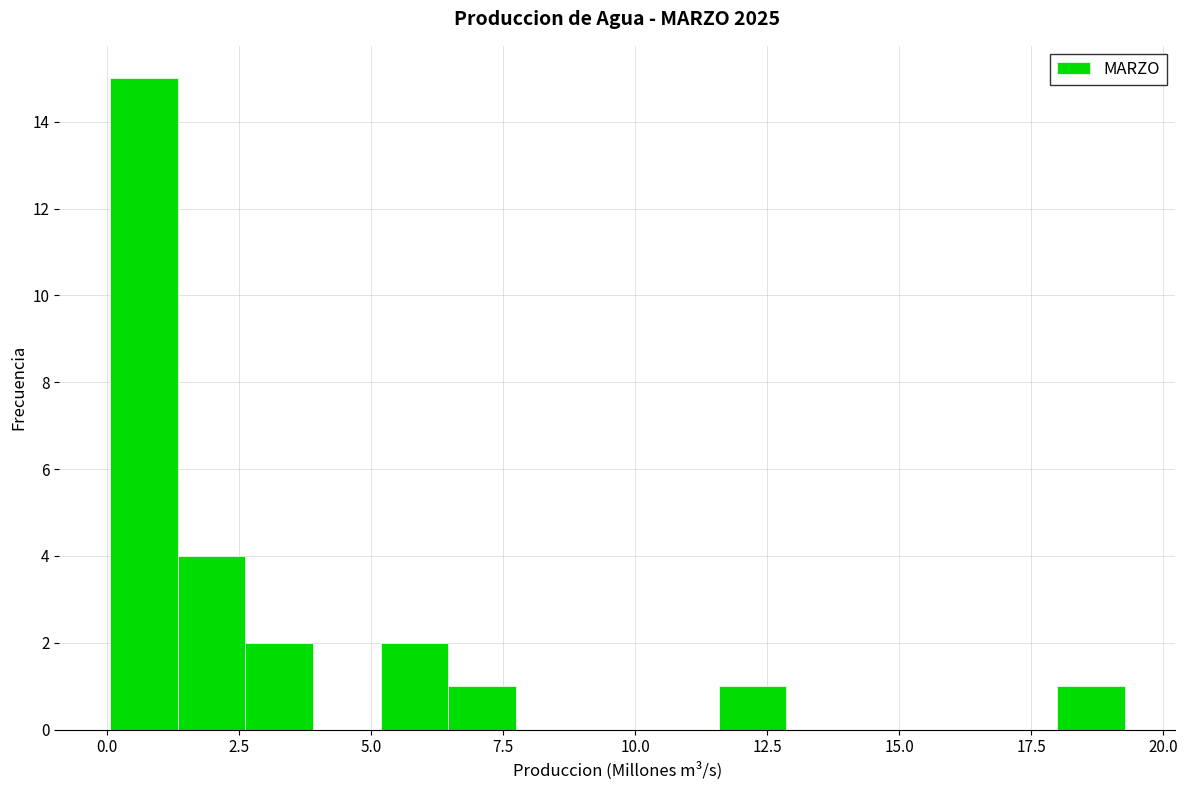

Around what value on the x-axis is the tallest bar? Give the approximate position of its centre, as read against the axis.

0.5